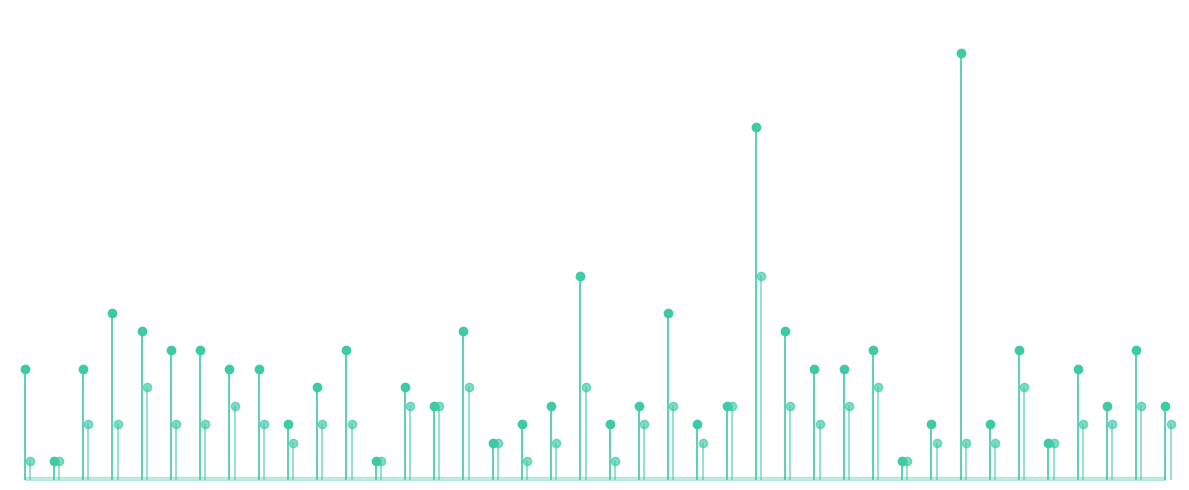

Which series has the widest spread of Y values?

Хиты